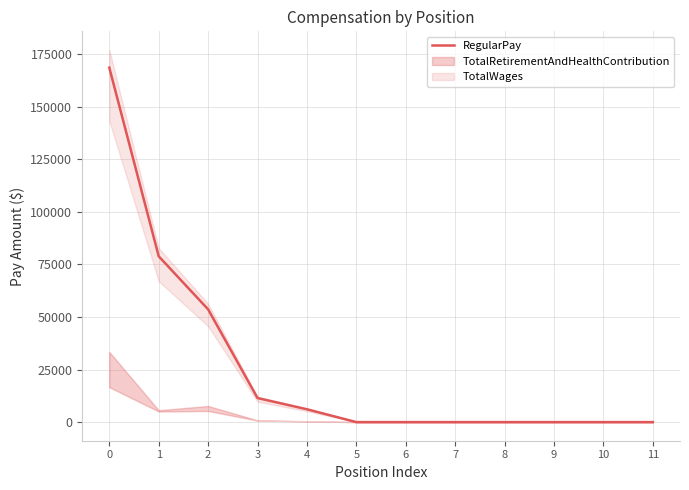

The chart shows a value of 0 at 9. True or false?

True